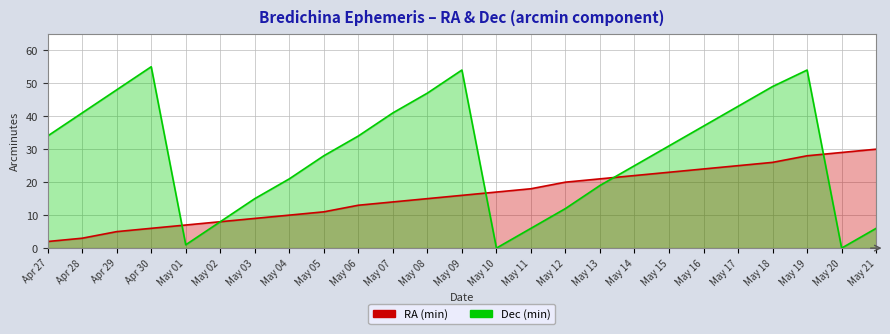

Between which two adjacent categories do Dec (min) and RA (min) first intersect?

Apr 30 and May 01